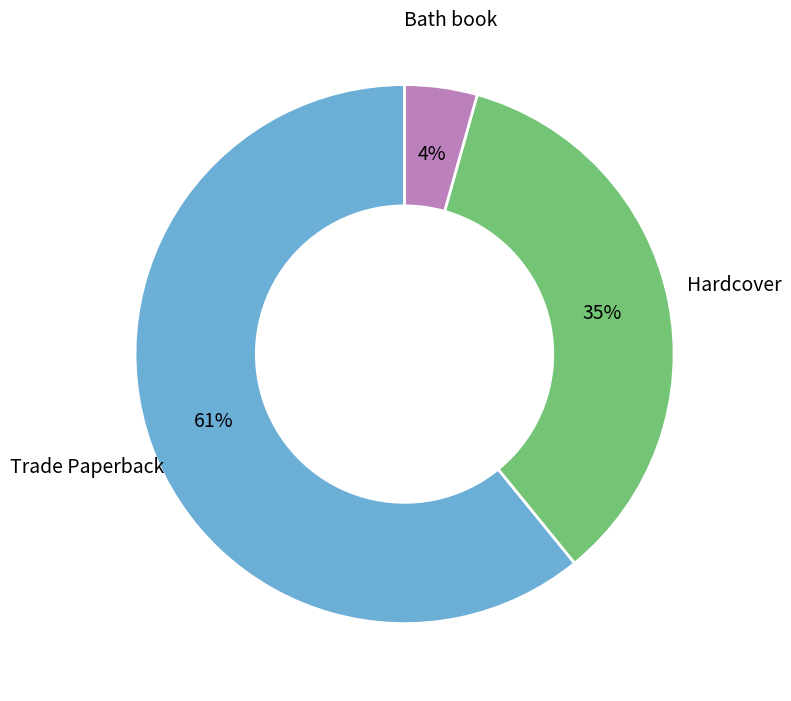

Approximately how many times larger is the value at Hardcover compared to Trade Paperback?

0.6